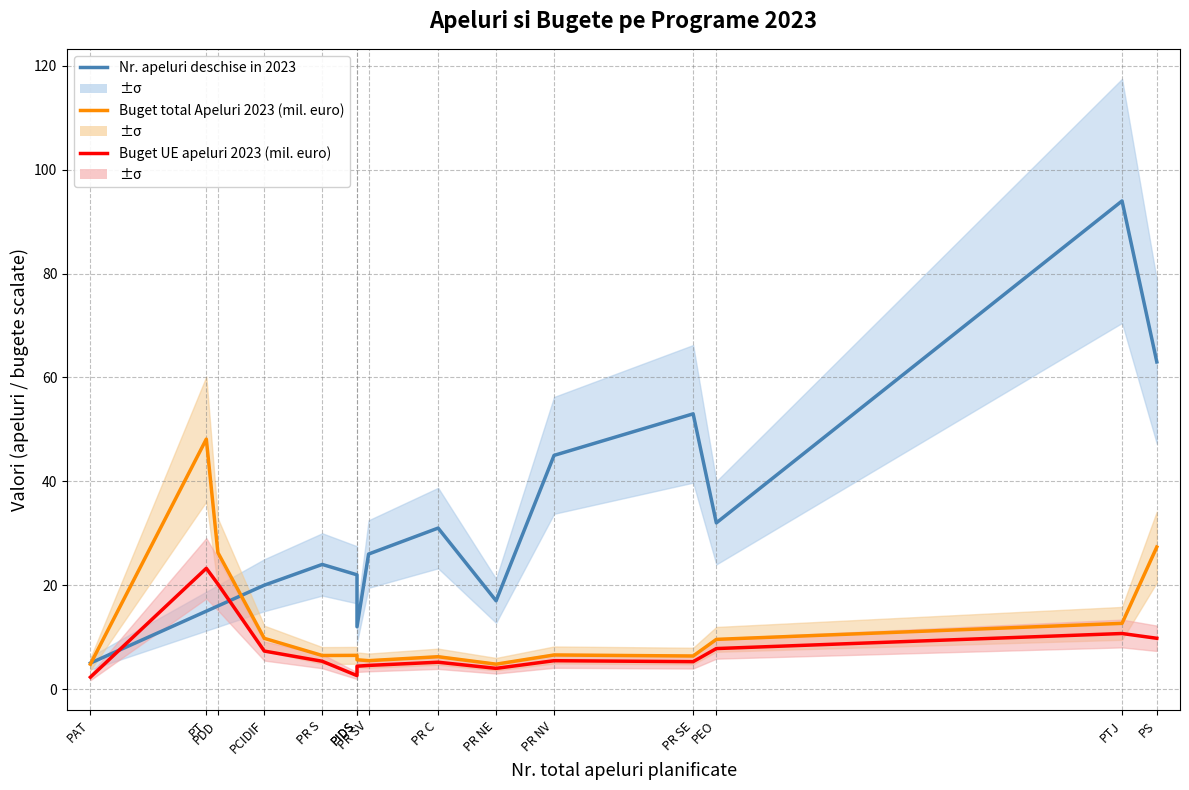

Reading right to left, extract all data points from this chart.

Nr. apeluri deschise in 2023: PS=63.0	PTJ=94.0	PEO=32.0	PR SE=53.0	PR NV=45.0	PR NE=17.0	PR C=31.0	PR SV=26.0	PIDS=12.0	PIDS=22.0	PR S=24.0	PCIDIF=20.0	PDD=16.0	PT=15.0	PAT=5.0
Buget total Apeluri 2023 (mil. euro): PS=27.4	PTJ=12.7	PEO=9.6	PR SE=6.4	PR NV=6.6	PR NE=4.8	PR C=6.2	PR SV=5.5	PIDS=5.6	PIDS=6.5	PR S=6.5	PCIDIF=9.8	PDD=26.3	PT=48.1	PAT=4.8
Buget UE apeluri 2023 (mil. euro): PS=9.8	PTJ=10.7	PEO=7.8	PR SE=5.3	PR NV=5.5	PR NE=4.0	PR C=5.2	PR SV=4.6	PIDS=4.4	PIDS=2.6	PR S=5.4	PCIDIF=7.3	PDD=20.2	PT=23.3	PAT=2.3